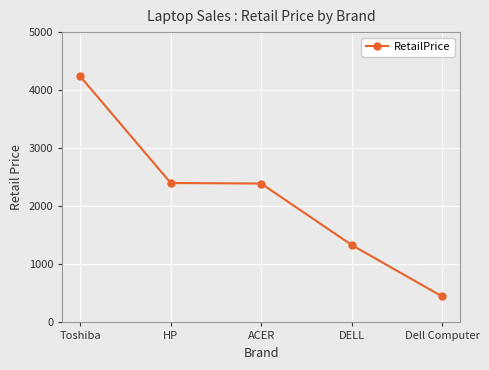

How many distinct data groups are displayed?

1